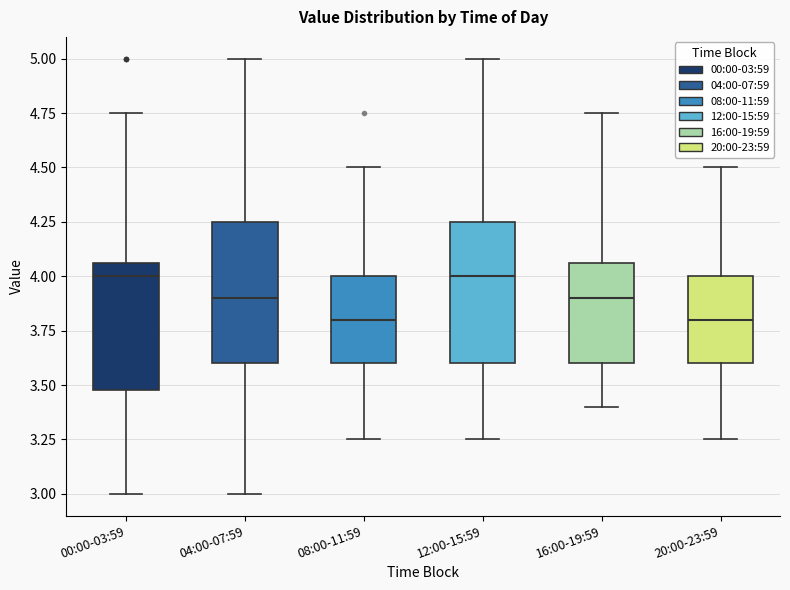

Reading left to right, read every box against the y-axis: the position of its median line, the range the box covers, and the ends of its whiskers. The values are not printed on the chart, so give them approximately, as read against the axis.

00:00-03:59: median 4.00, box 3.50 to 4.05, whiskers 3.00 to 4.75
04:00-07:59: median 3.90, box 3.60 to 4.25, whiskers 3.00 to 5.00
08:00-11:59: median 3.80, box 3.60 to 4.00, whiskers 3.25 to 4.50
12:00-15:59: median 4.00, box 3.60 to 4.25, whiskers 3.25 to 5.00
16:00-19:59: median 3.90, box 3.60 to 4.05, whiskers 3.40 to 4.75
20:00-23:59: median 3.80, box 3.60 to 4.00, whiskers 3.25 to 4.50